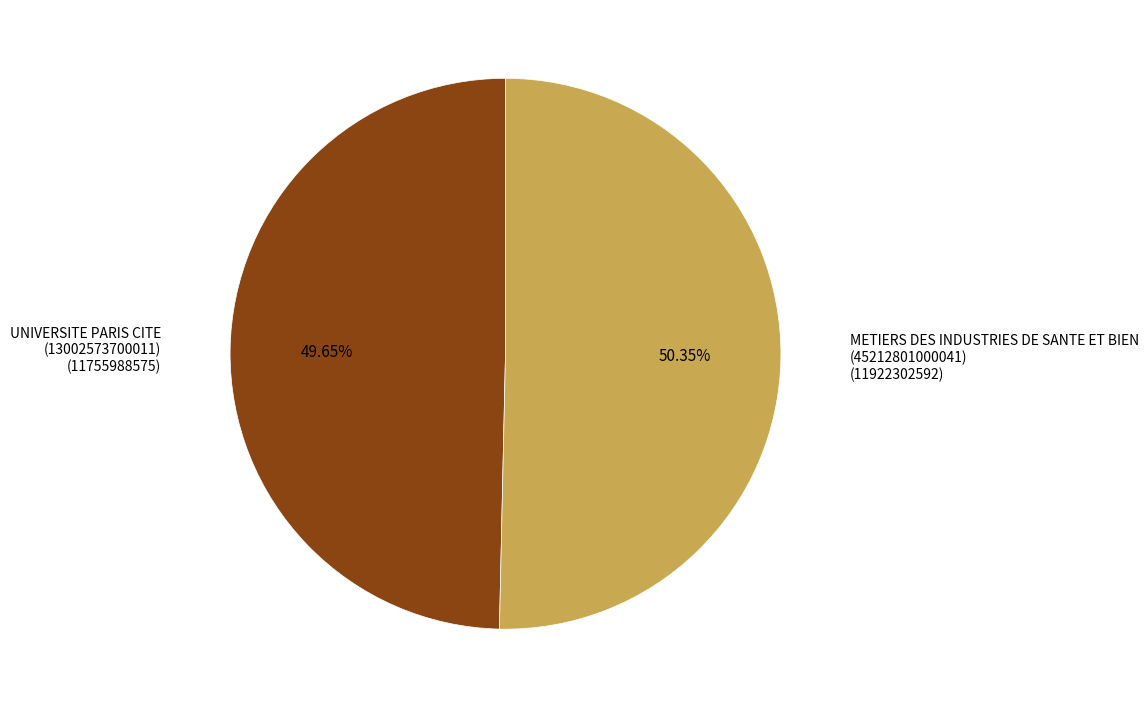

Is there any slice that represents more than half of the pie?

Yes